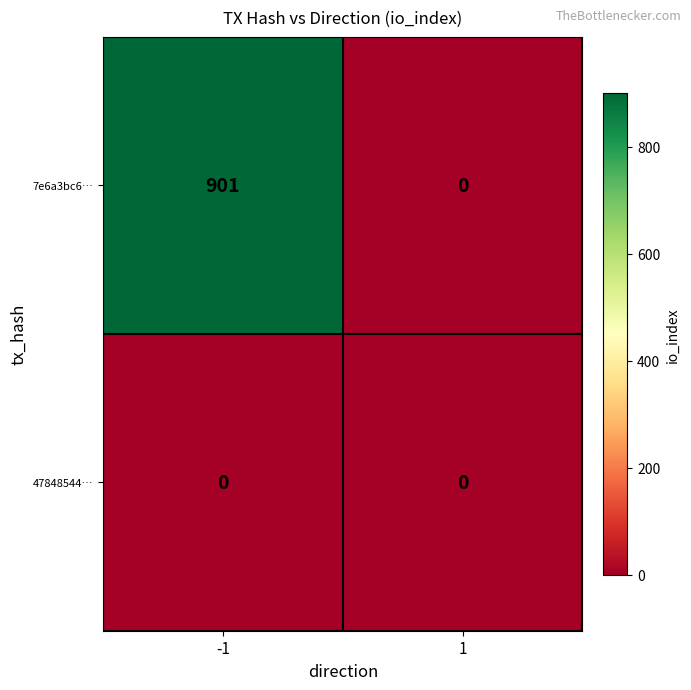

Which series changed the most between -1 and 1?

7e6a3bc6…